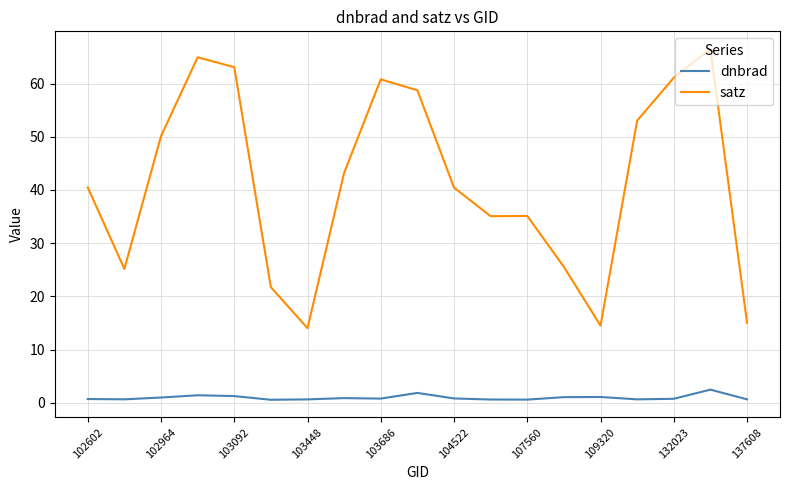

What is the greatest value displayed?

66.5